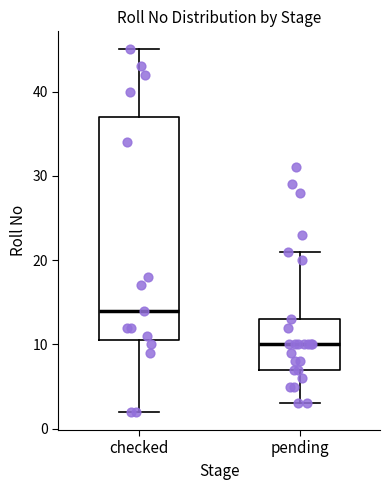

Reading left to right, transcribe this box plot: for each box, give where its median line is, the range the box spans, and where its two whiskers end, as read against the y-axis. The values are not printed on the chart, so give them approximately, as read against the axis.

checked: median 14, box 11 to 37, whiskers 2 to 45
pending: median 10, box 7 to 13, whiskers 3 to 21